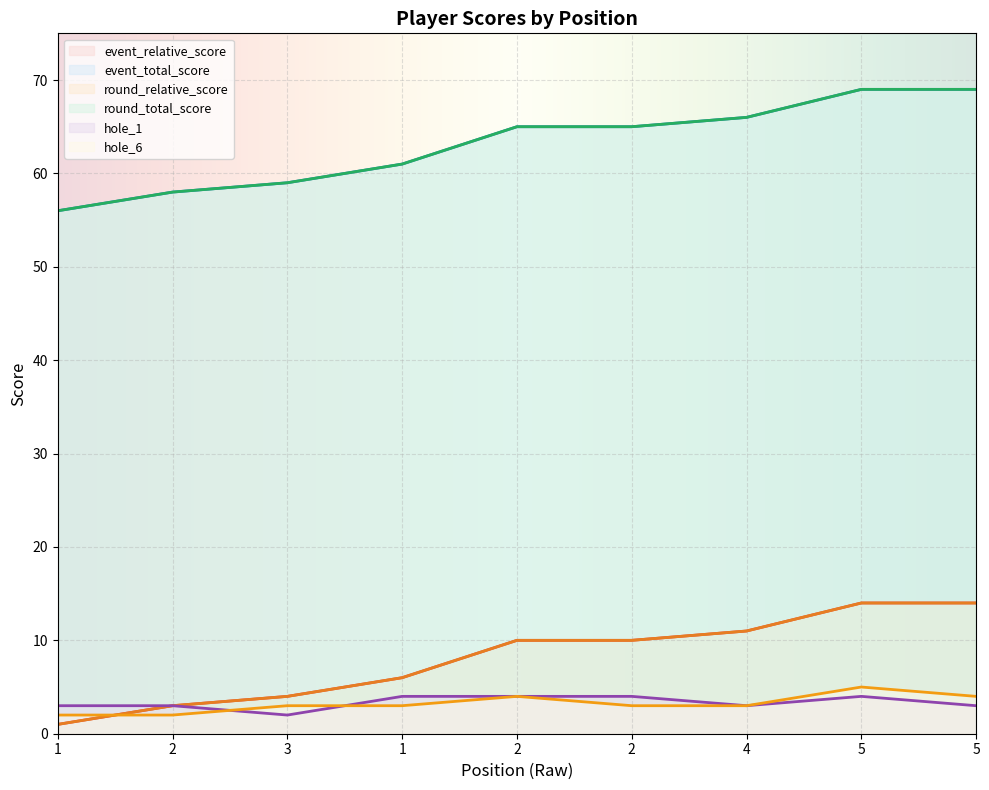

What is the difference between the maximum and second lowest values in the hole_6 series?

3